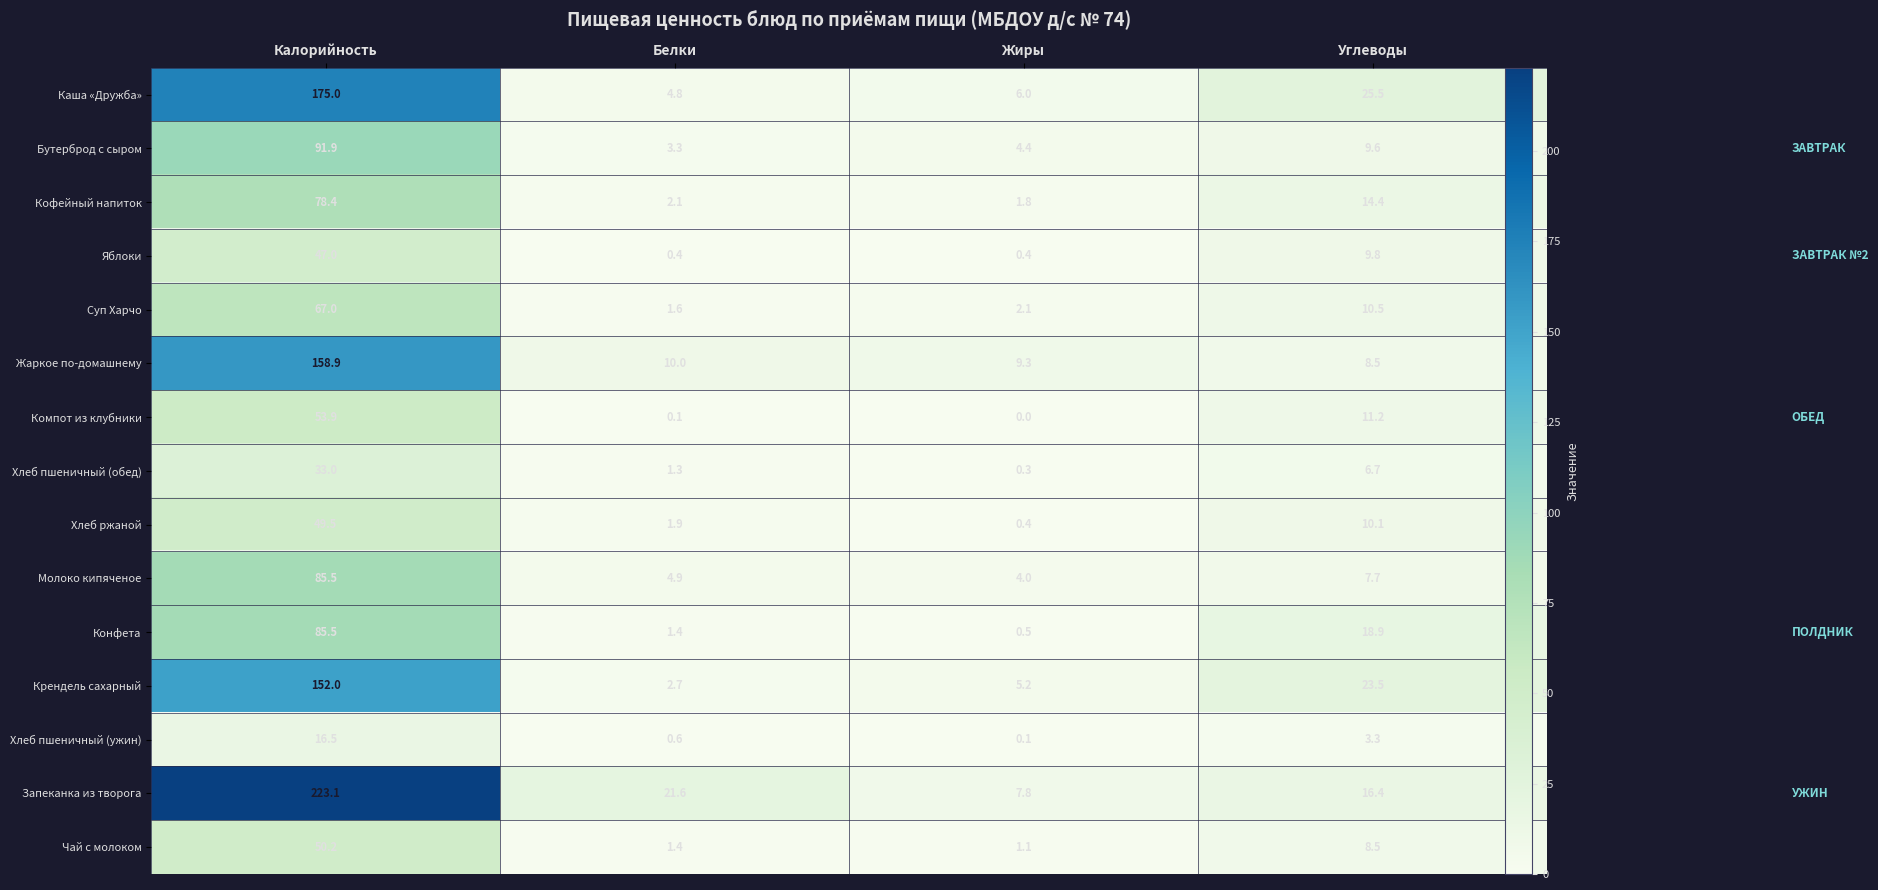

Is it true that Кофейный напиток equals 5.2 at Углеводы?

False